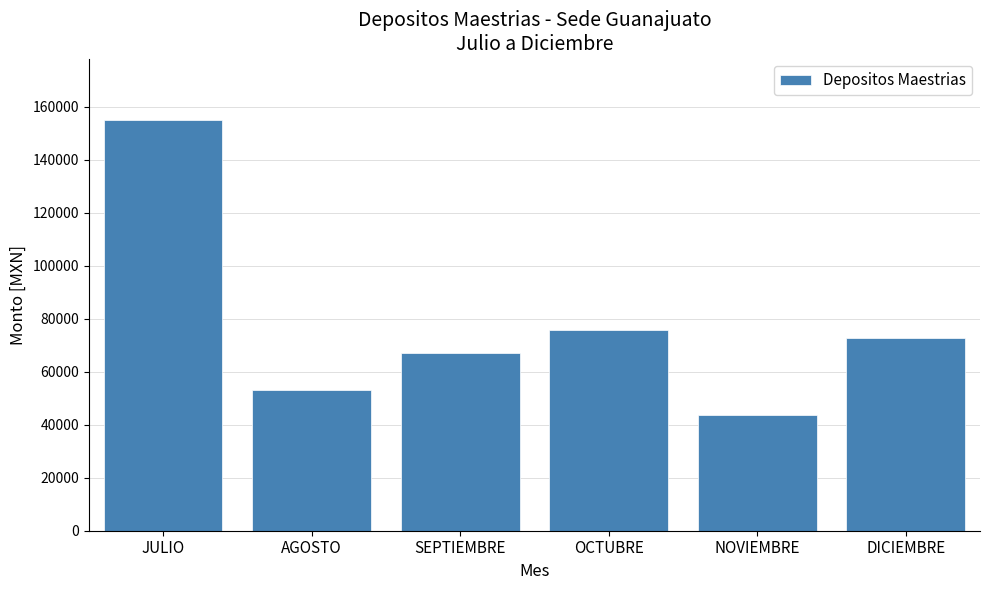

Is it true that the value at AGOSTO is 86340.8?

False